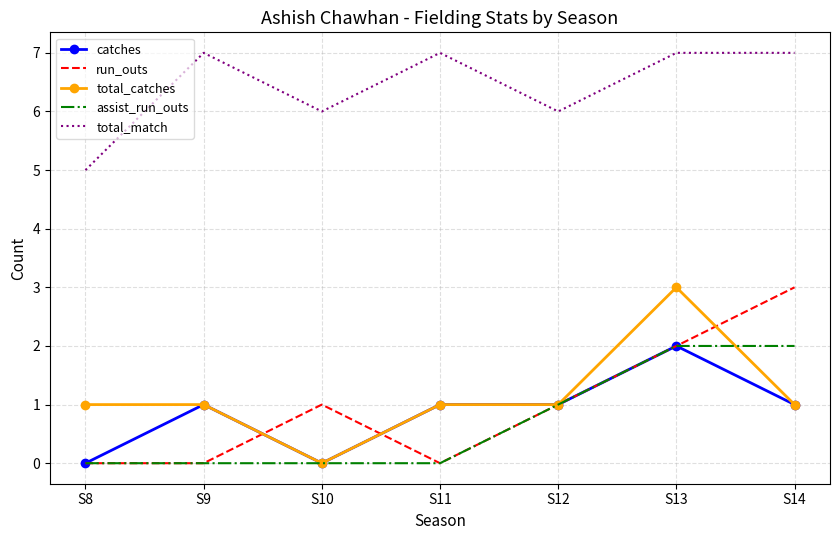

Reading left to right, list all the values displayed in this chart.

catches: S8=0	S9=1	S10=0	S11=1	S12=1	S13=2	S14=1
run_outs: S8=0	S9=0	S10=1	S11=0	S12=1	S13=2	S14=3
total_catches: S8=1	S9=1	S10=0	S11=1	S12=1	S13=3	S14=1
assist_run_outs: S8=0	S9=0	S10=0	S11=0	S12=1	S13=2	S14=2
total_match: S8=5	S9=7	S10=6	S11=7	S12=6	S13=7	S14=7